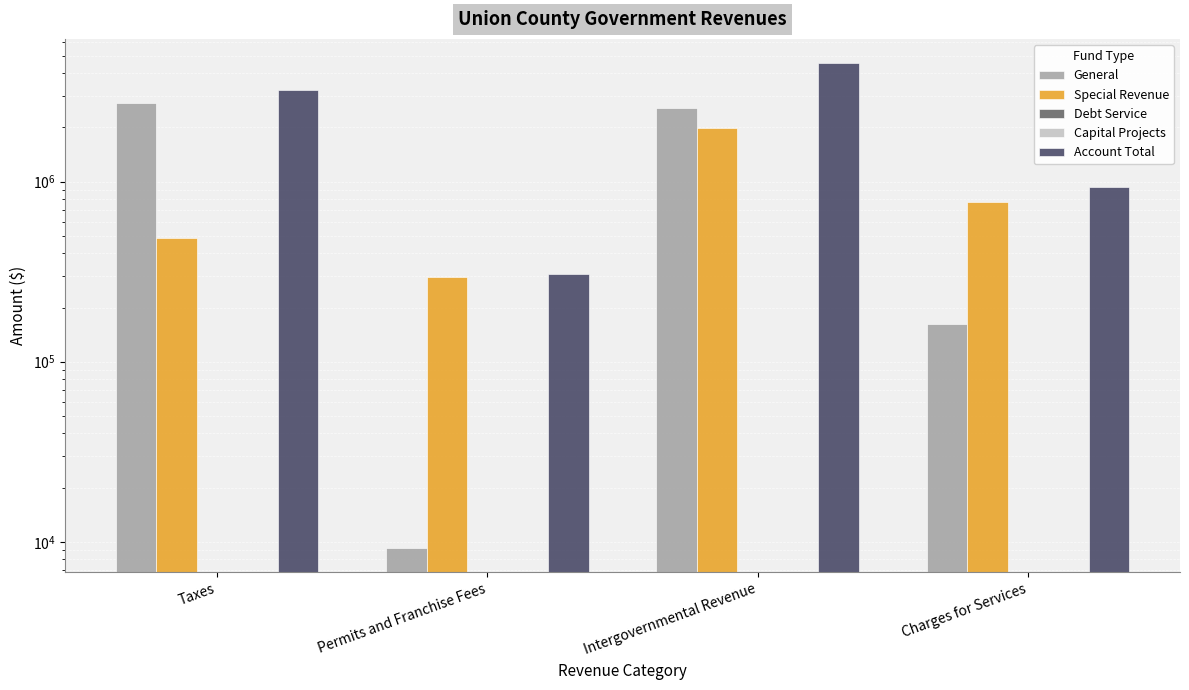

What is the label of the 3rd bar from the right?

Permits and Franchise Fees